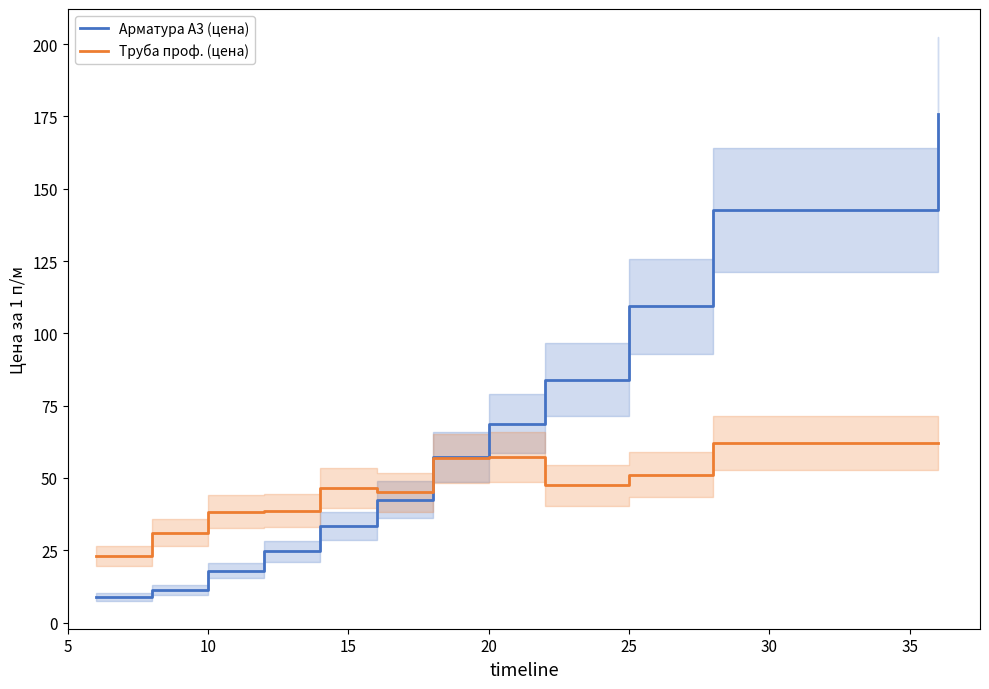

What is the maximum value for Арматура А3 (цена)?

176.0